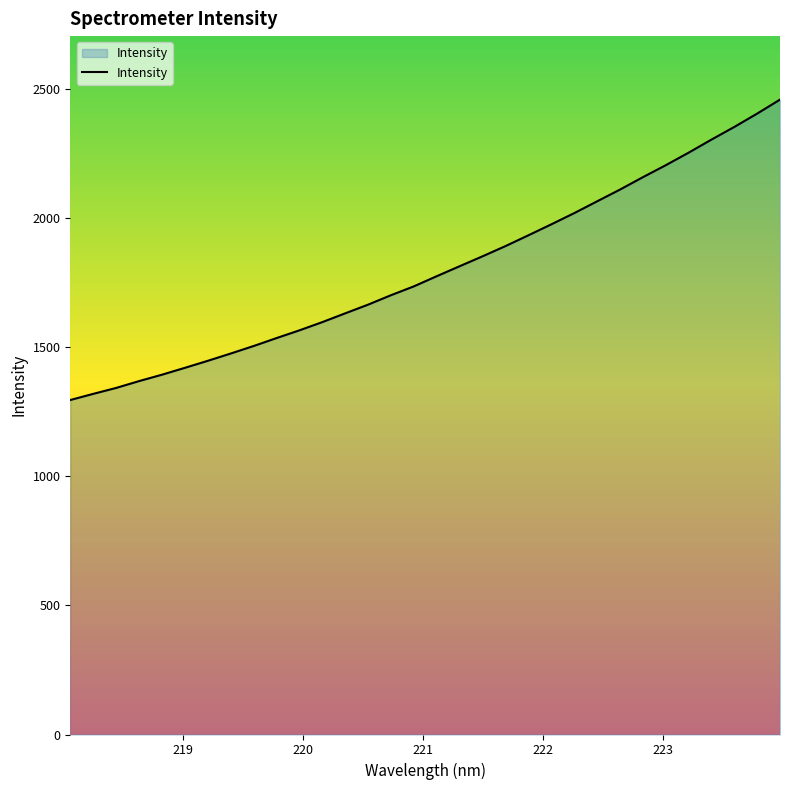

What is the minimum value shown in the chart?

1294.8